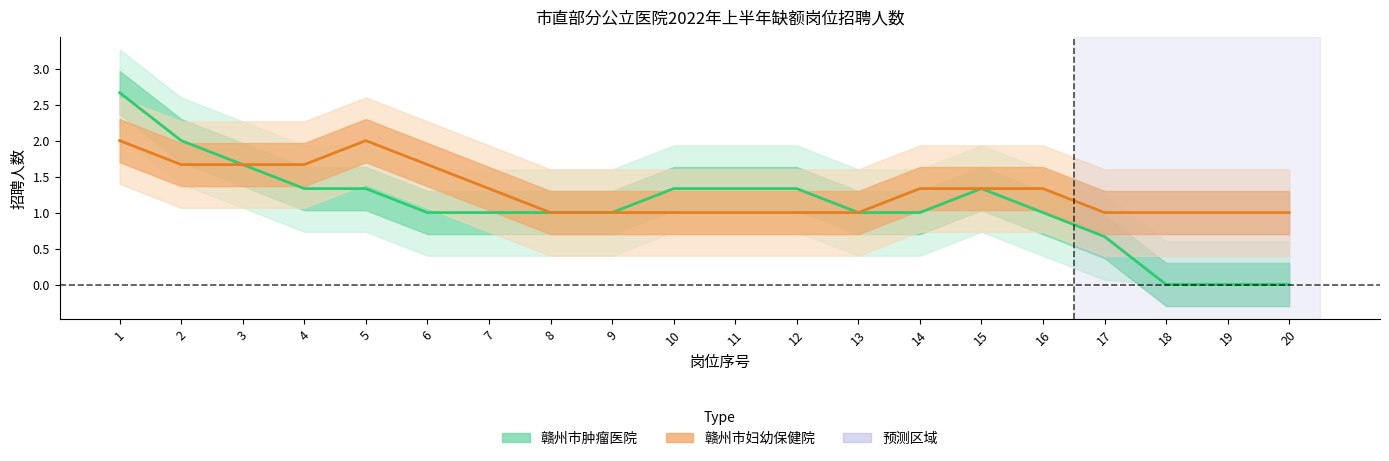

Which has a higher value, 4 or 14?

4